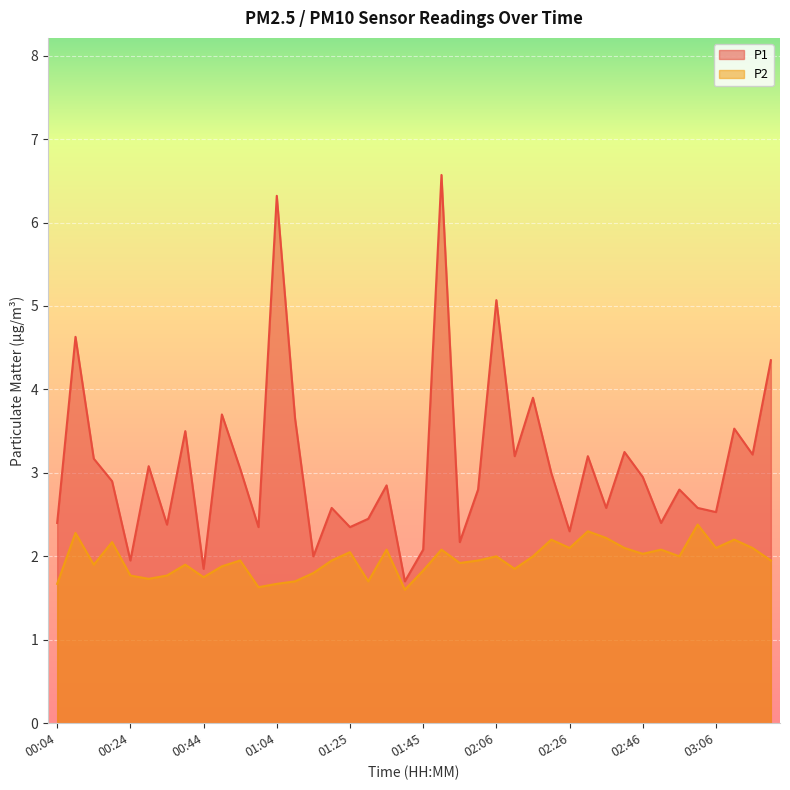

What is the difference between the highest and lowest values at 00:54?

1.1